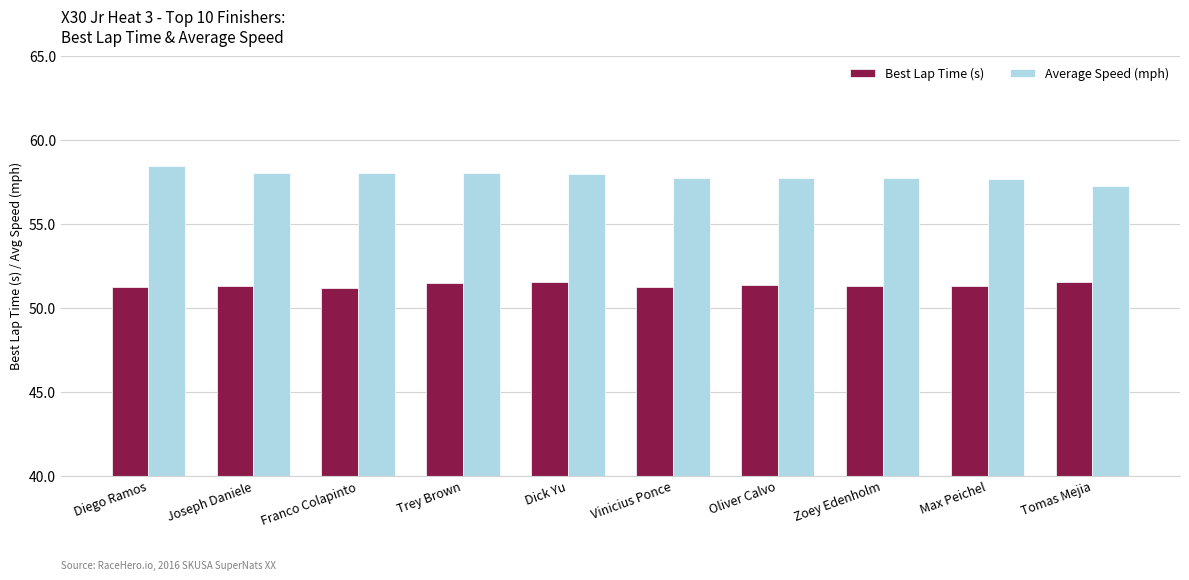

What position from the right is Joseph Daniele?

9